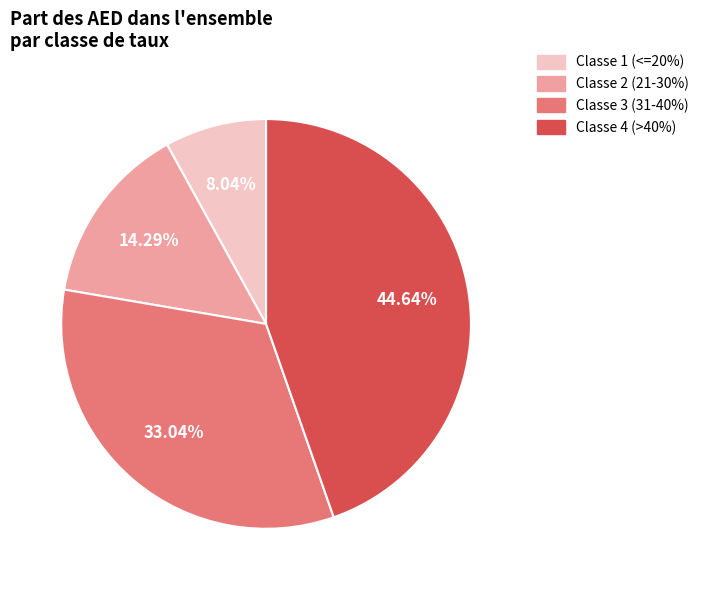

Do Classe 4 (>40%) and Classe 2 (21-30%) together represent more than half of the pie?

Yes